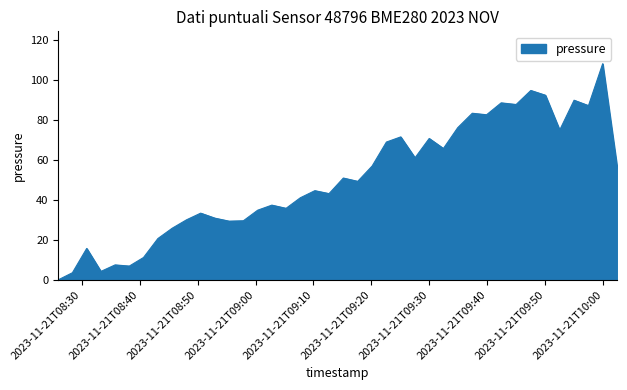

What is the greatest value displayed?

107.9